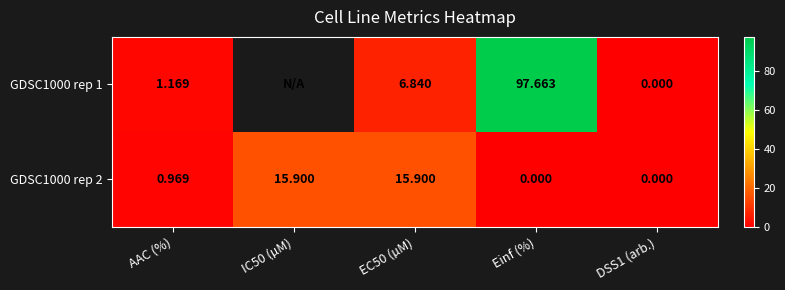

What is the difference between the second highest and second lowest values in the GDSC1000 rep 2 series?

15.9